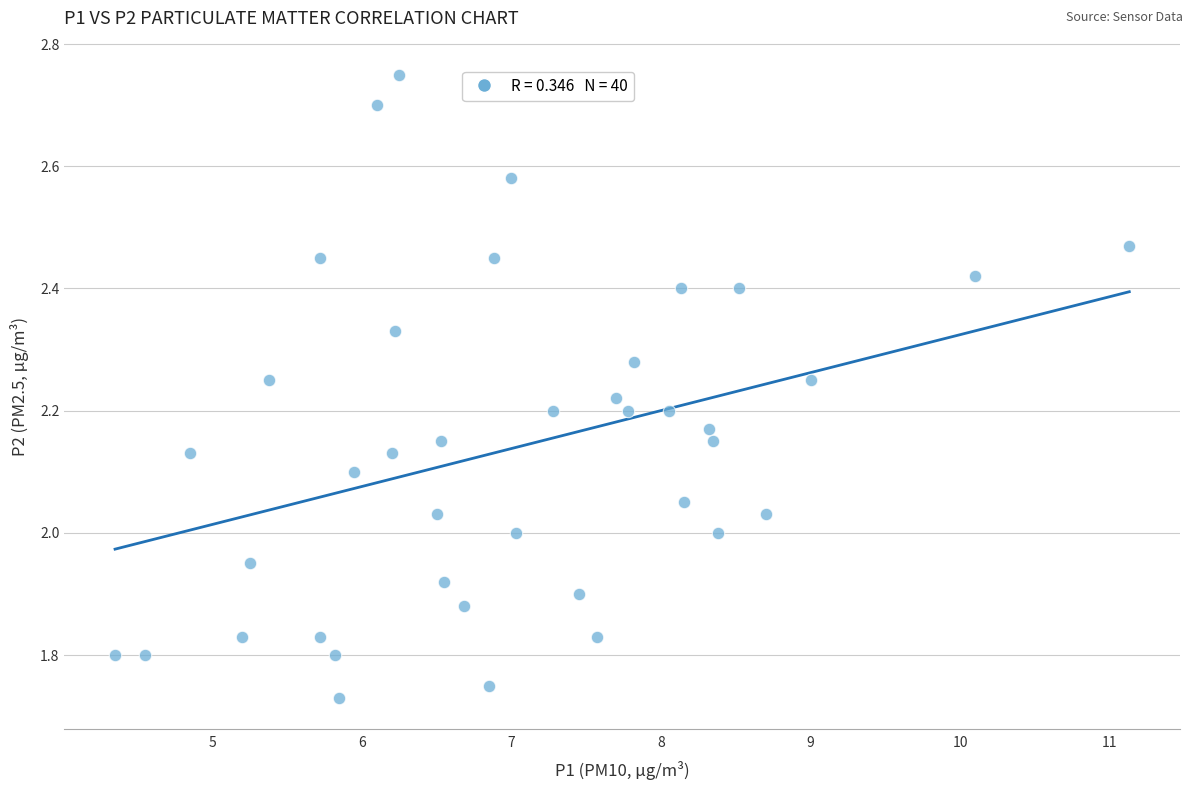

What is the range of Y values (max minus min)?

1.0